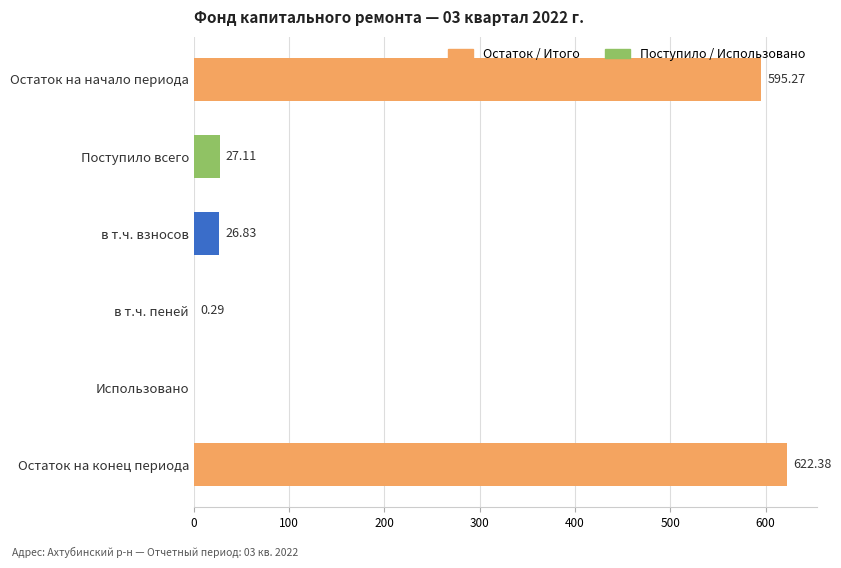

What is the change in value from Остаток на начало периода to в т.ч. пеней?

-595.0